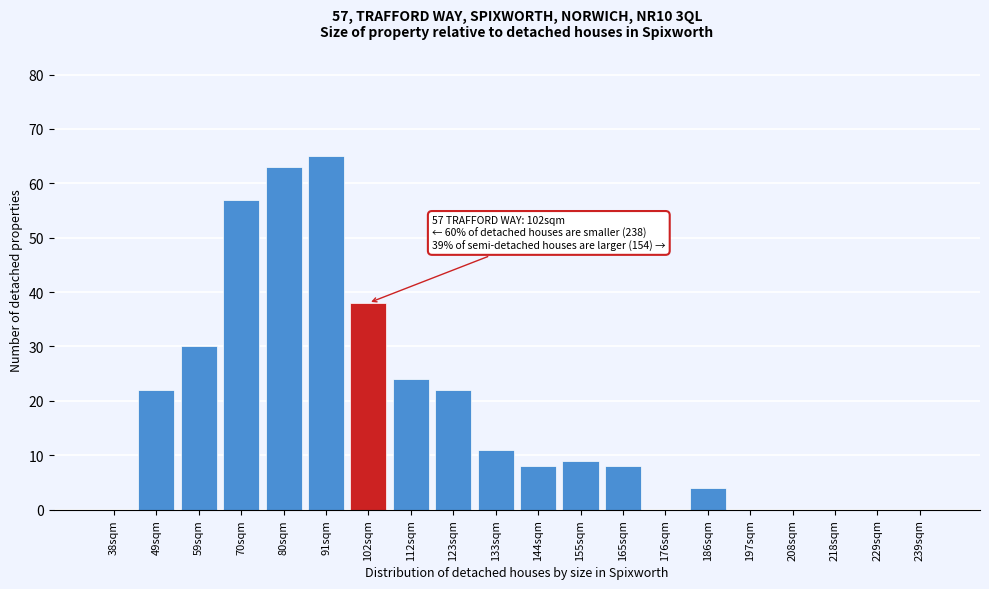

Reading right to left, what are all the values shown in this chart?

239sqm=0	229sqm=0	218sqm=0	208sqm=0	197sqm=0	186sqm=4	176sqm=0	165sqm=8	155sqm=9	144sqm=8	133sqm=11	123sqm=22	112sqm=24	102sqm=38	91sqm=65	80sqm=63	70sqm=57	59sqm=30	49sqm=22	38sqm=0